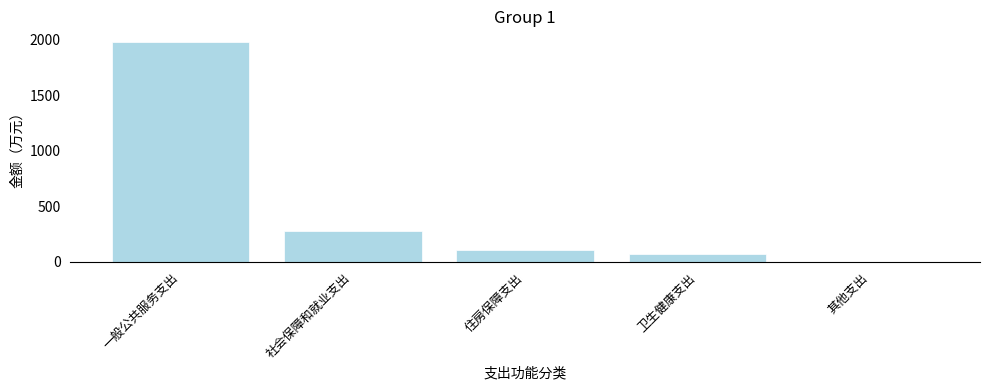

What is the change in value from 一般公共服务支出 to 社会保障和就业支出?

-1702.1